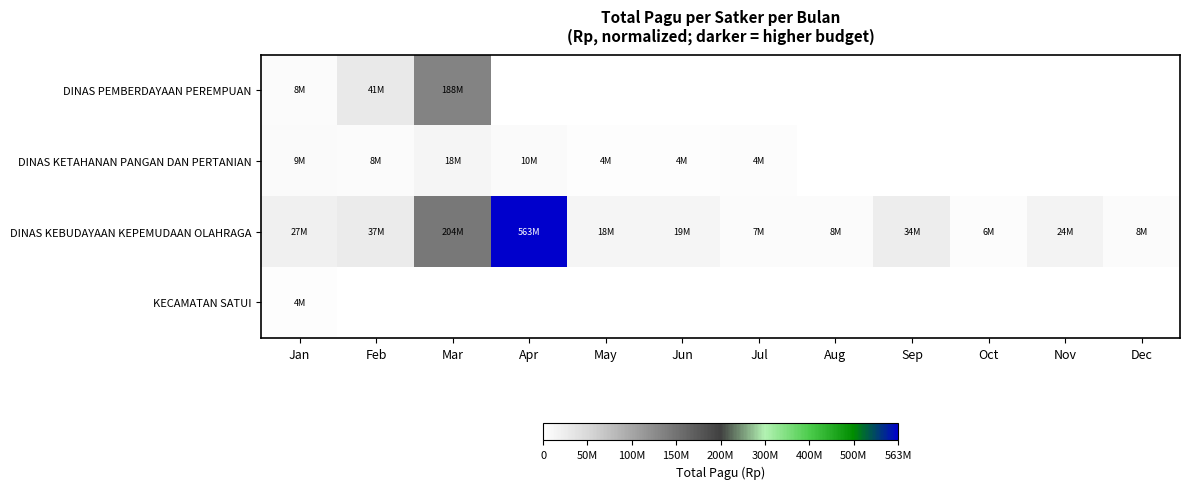

Which series has the widest spread of values?

DINAS KEBUDAYAAN KEPEMUDAAN OLAHRAGA